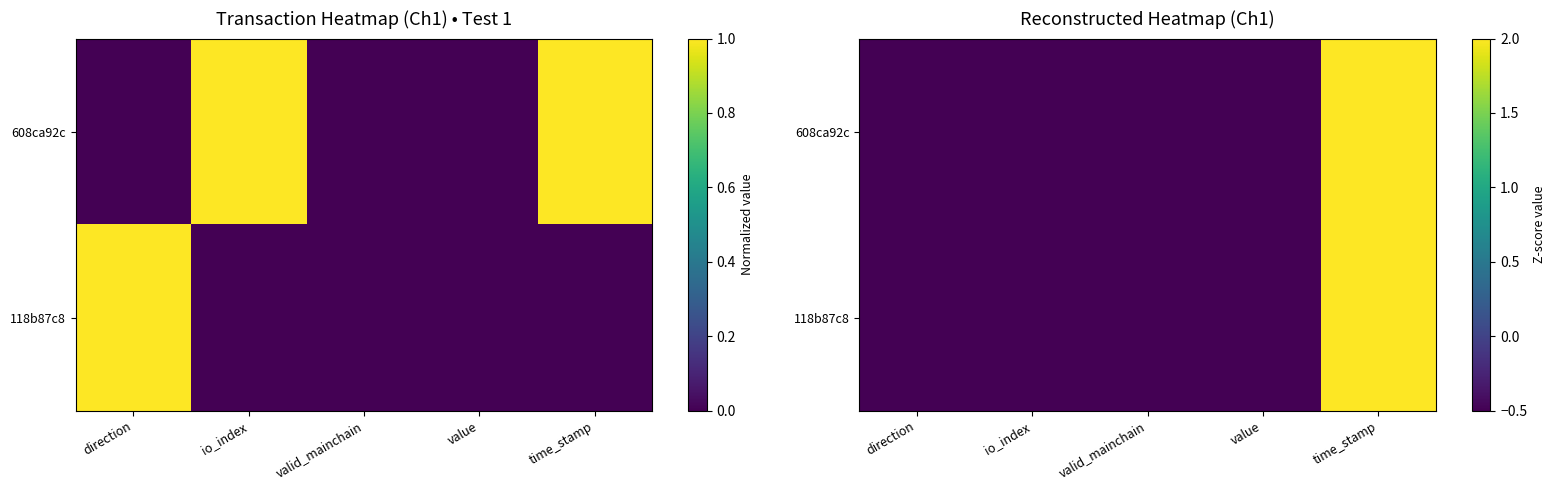

Rank the series by their maximum value, from lowest to highest.

118b87c8, 608ca92c